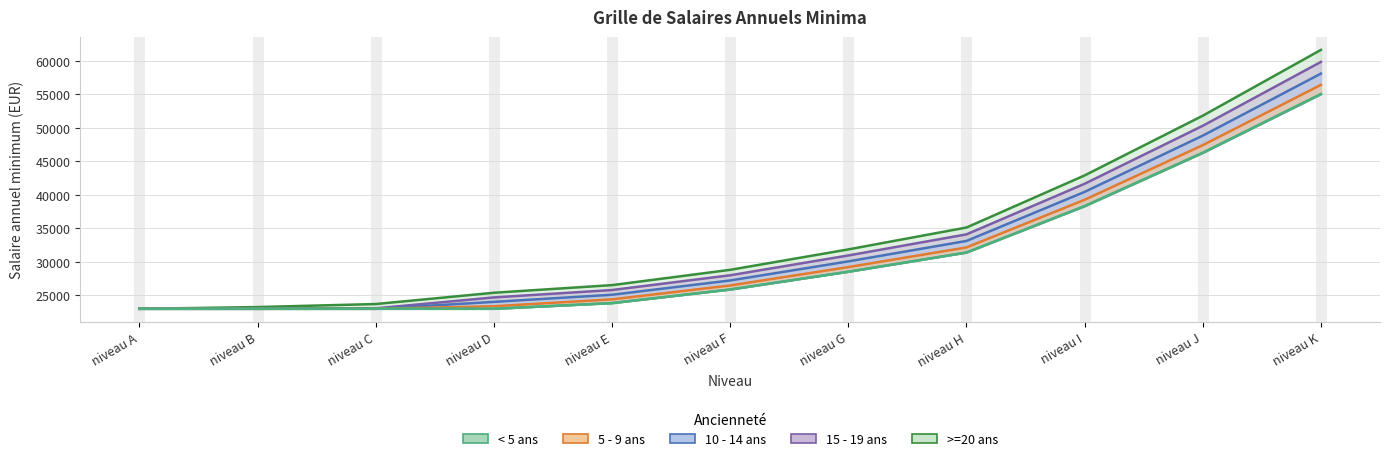

What is the value of the >=20 ans point at the 7th from the left?

31820